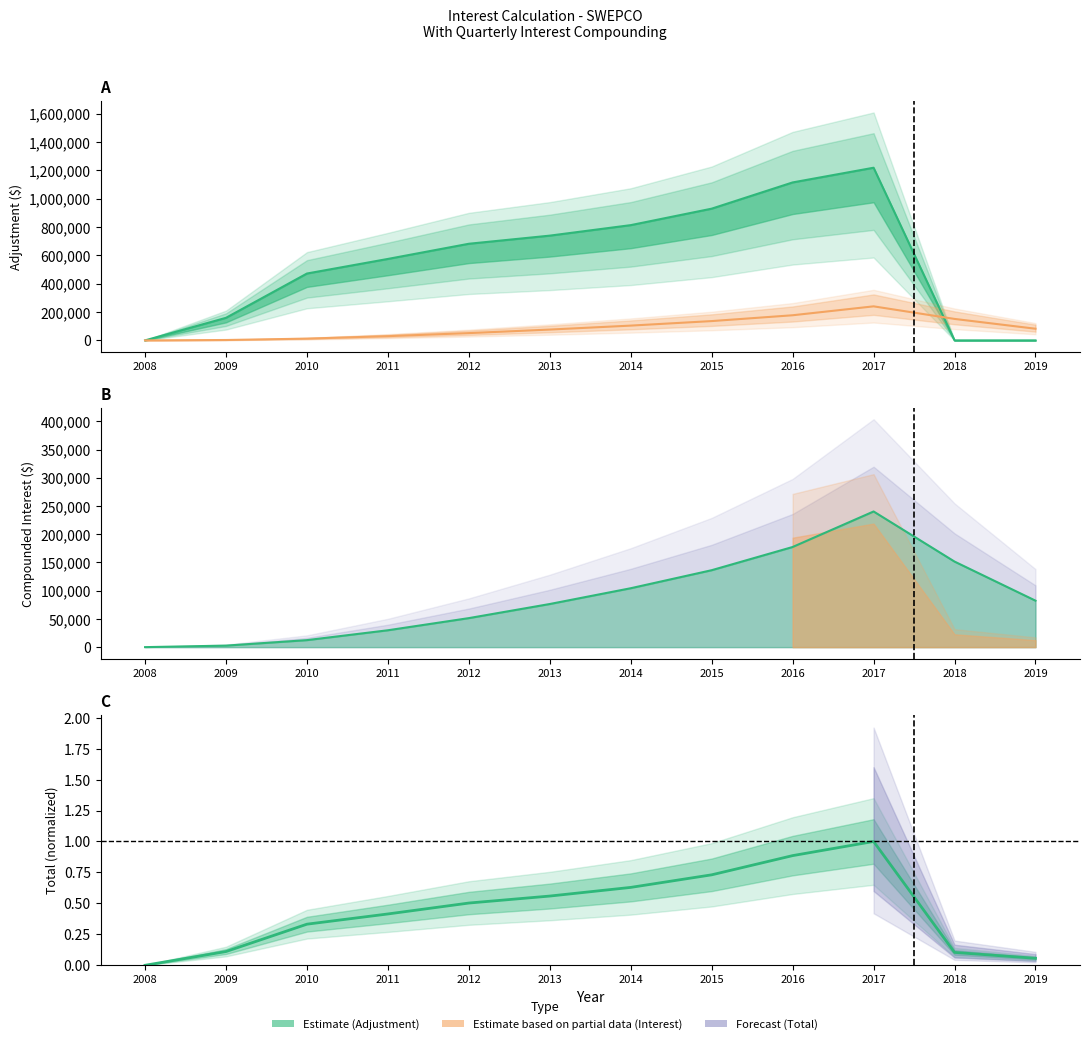

True or false: Adjustment By Year has a value of 489438.7 at 2015.

False